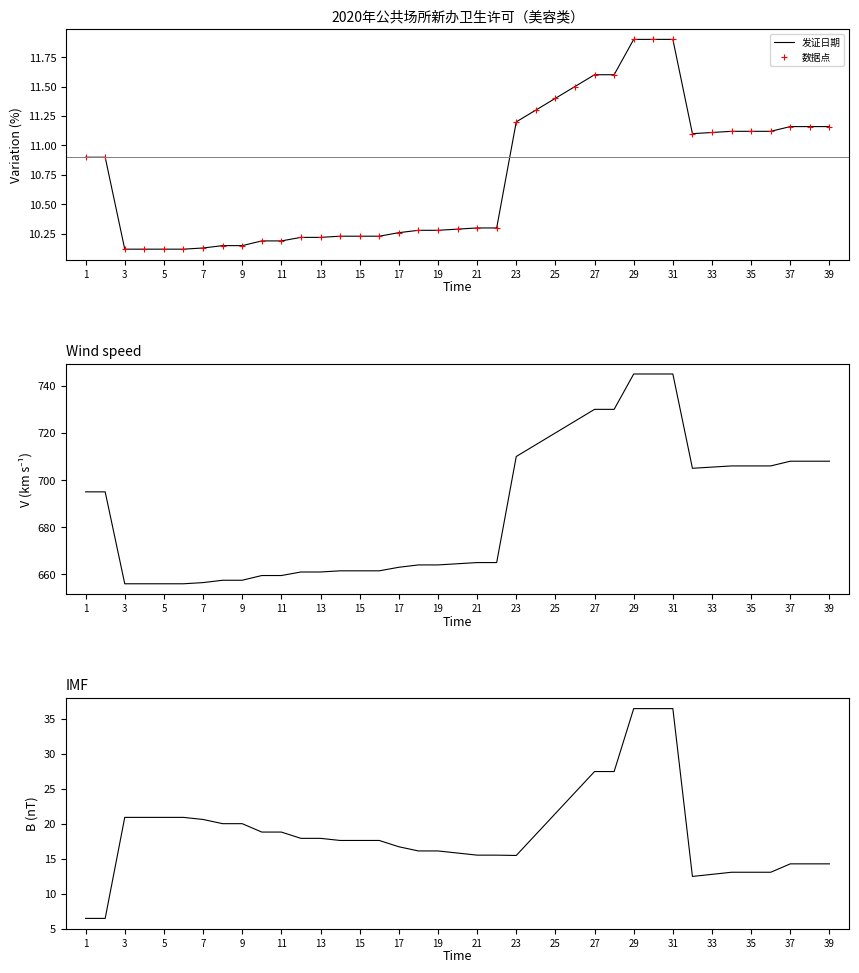

How many interior local valleys does the 数据点 series have?

1